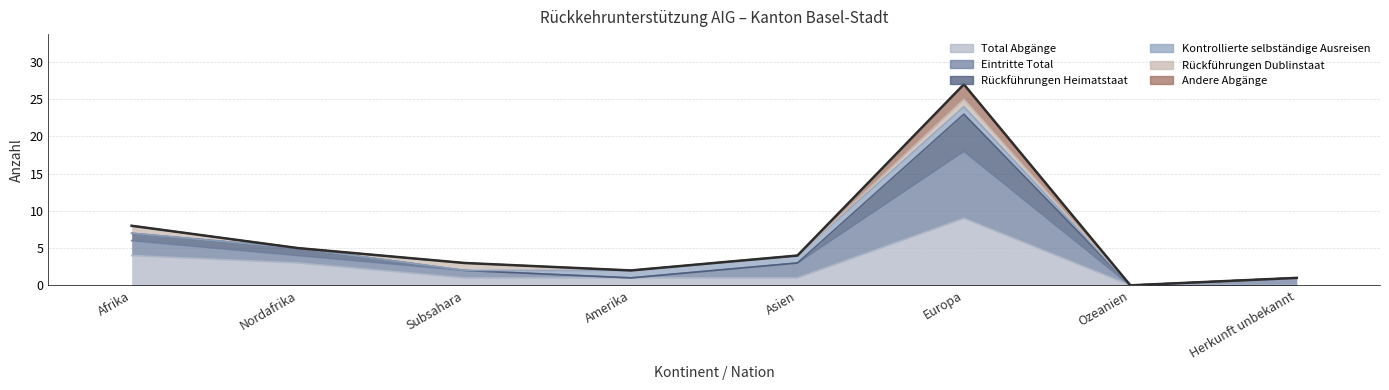

True or false: Eintritte Total and Total Abgänge cross at least once.

False